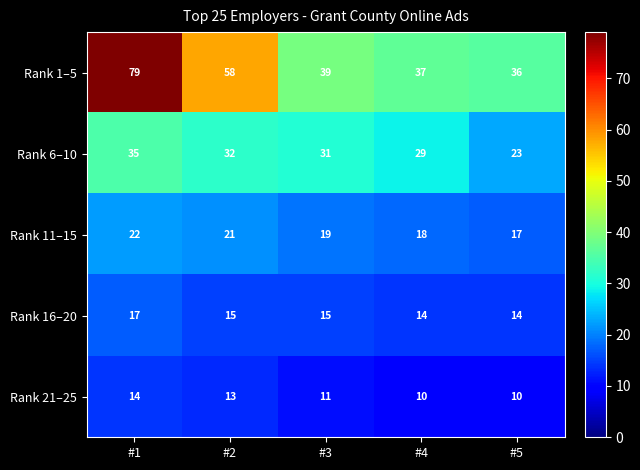

What is the greatest value displayed?

79